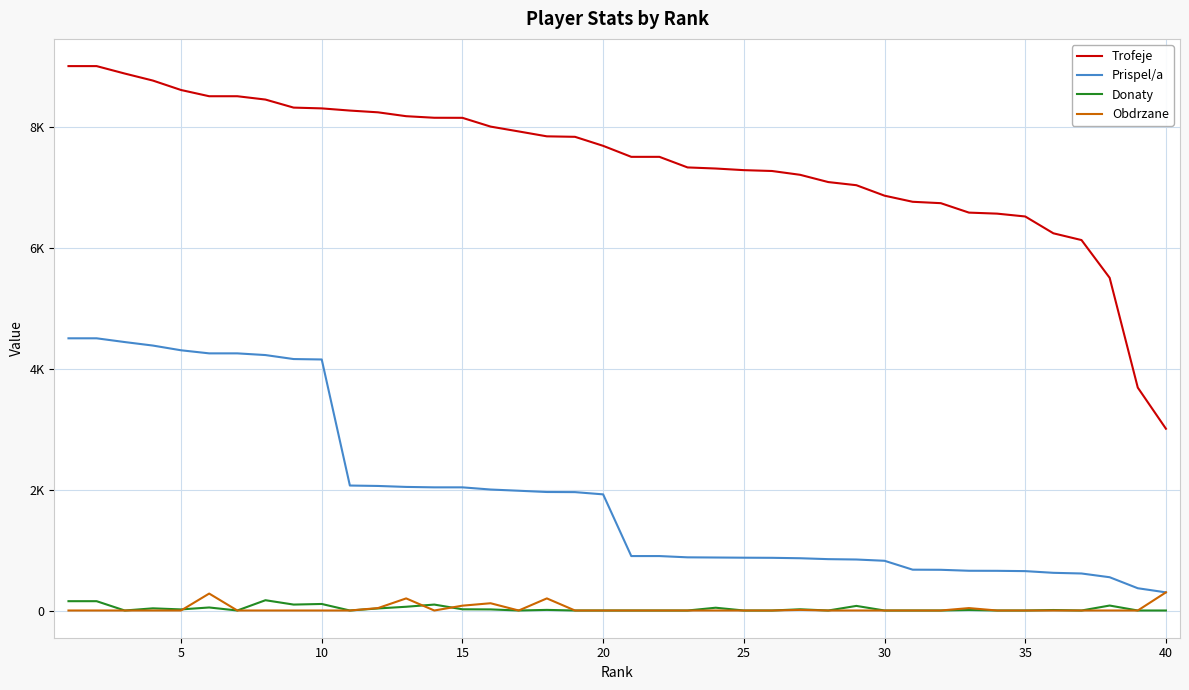

True or false: Trofeje and Prispel/a intersect in this chart.

False